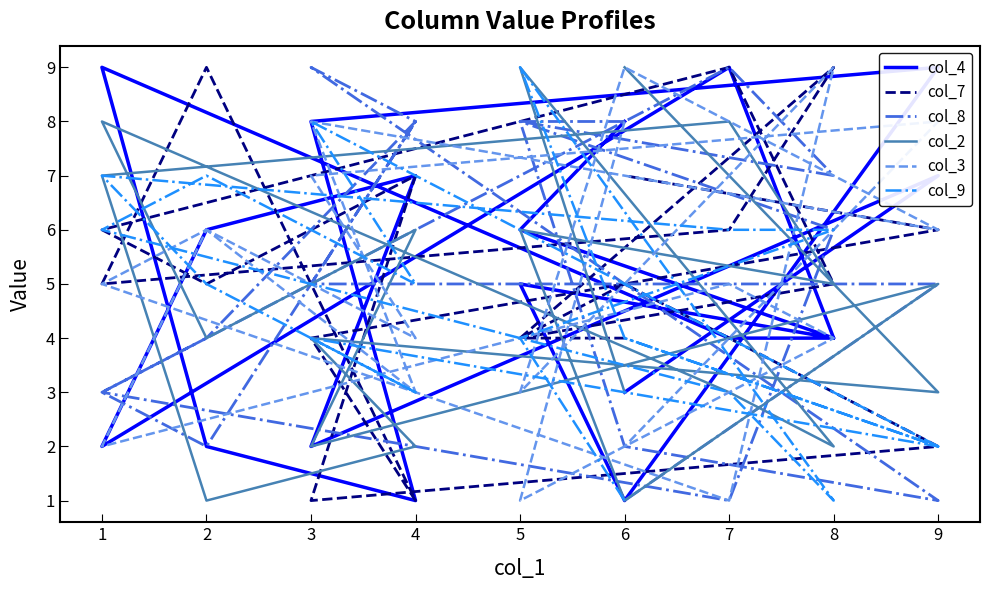

What is the spread (max minus min) of values at 1?

7